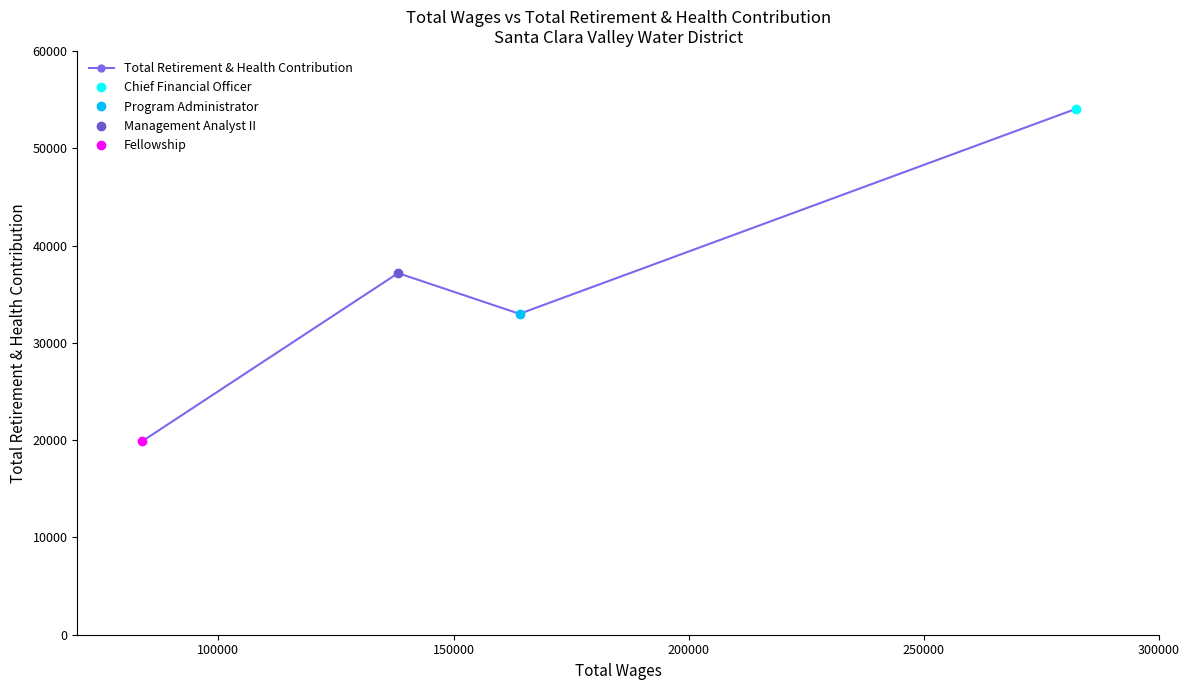

How many interior local peaks does the Total Retirement & Health Contribution series have?

1